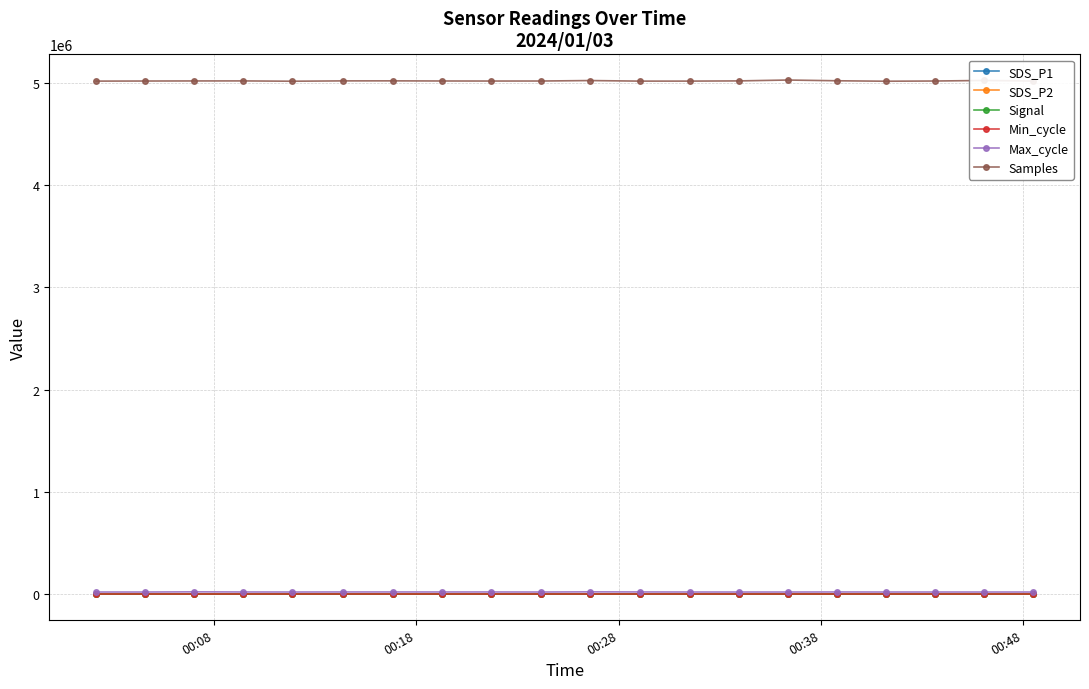

True or false: Samples and Signal cross at least once.

False